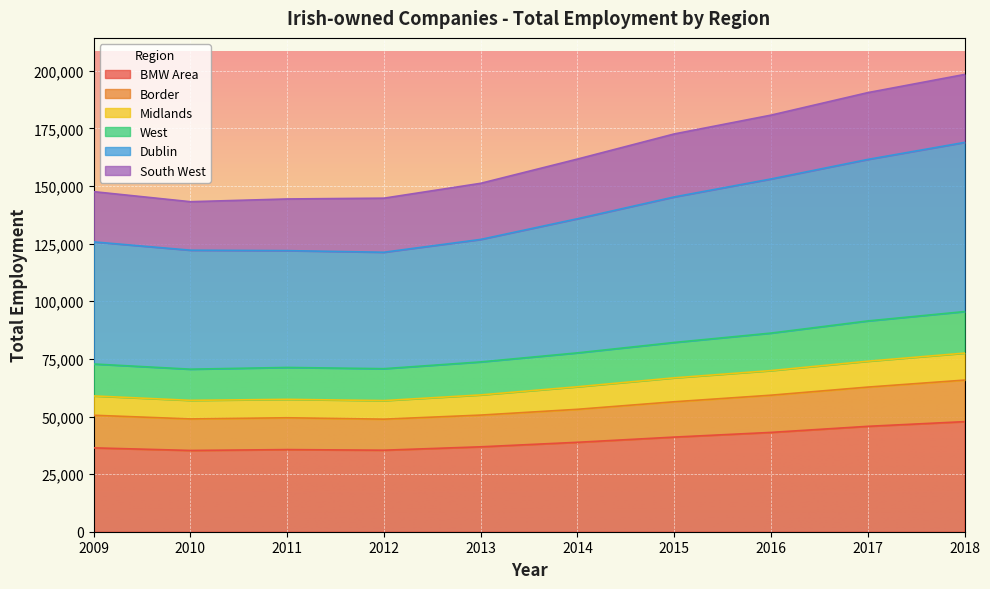

True or false: Border and West intersect in this chart.

False